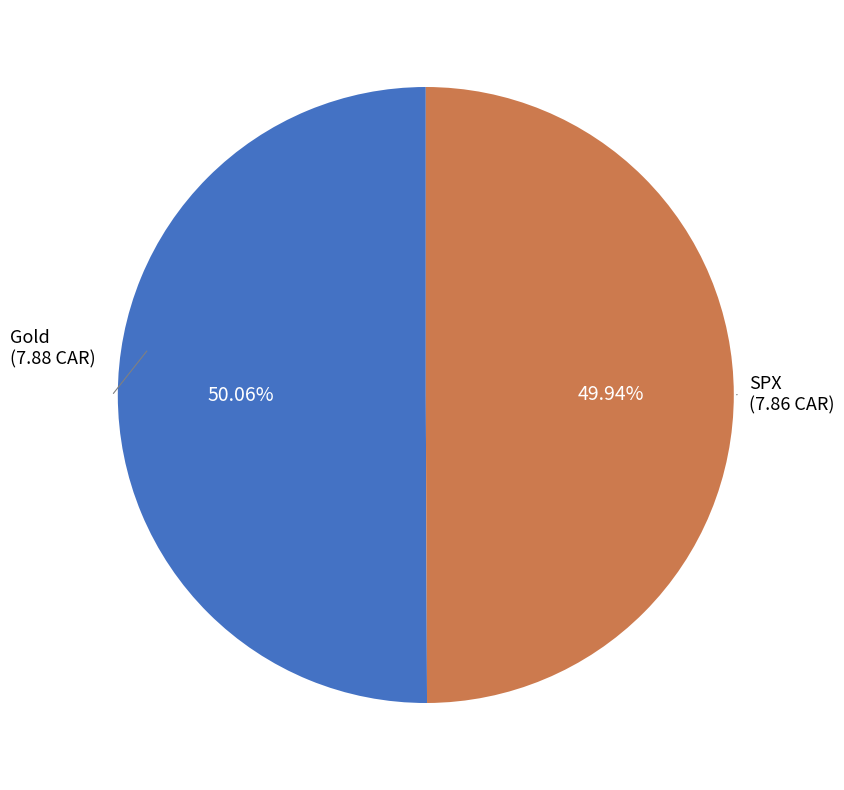

Is there a majority slice in this chart?

Yes